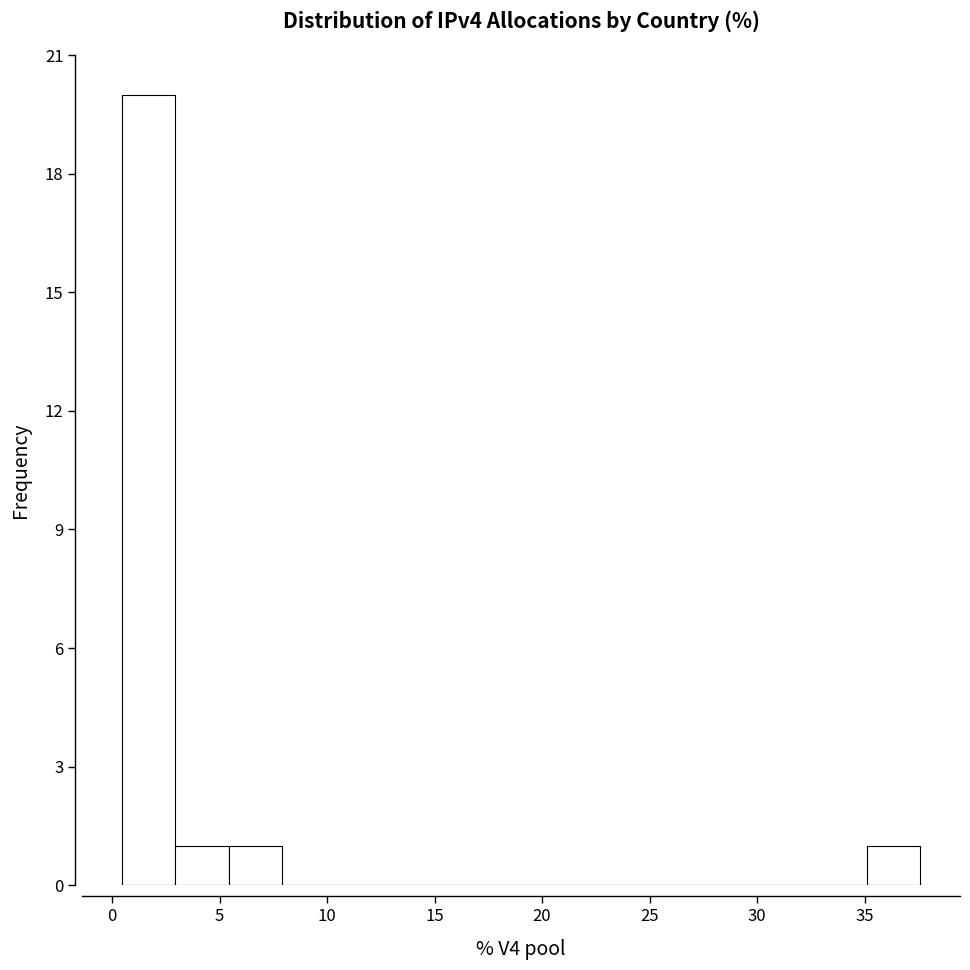

How tall is the bar that spans 5.5 to 8.0 on the x-axis? Neither the bar edges nor the heights are printed on the chart, so give them approximately, as read against the axes.

1